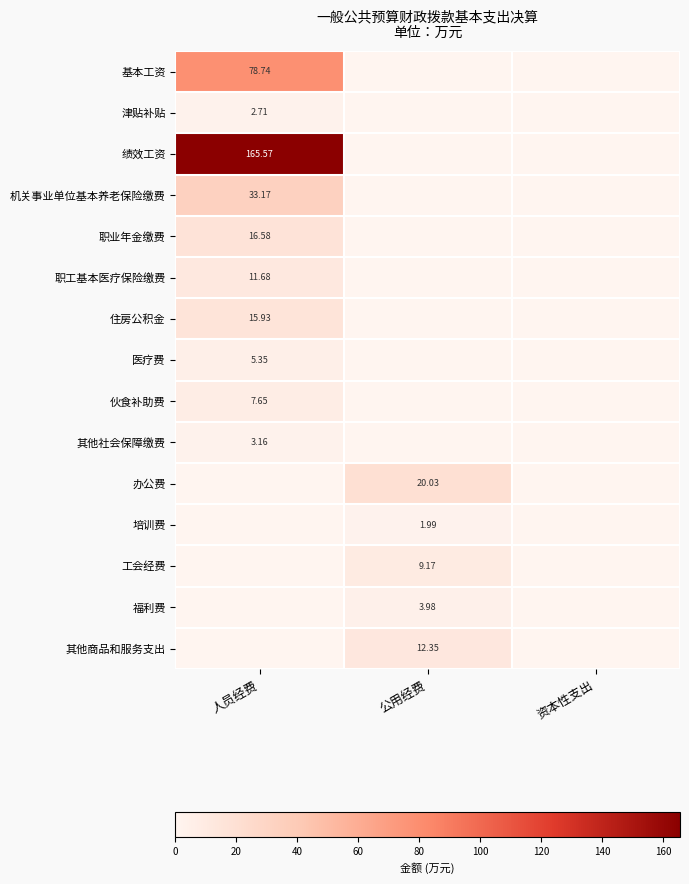

At 公用经费, list the series in order from largest to smallest.

办公费, 其他商品和服务支出, 工会经费, 福利费, 培训费, 基本工资, 津贴补贴, 绩效工资, 机关事业单位基本养老保险缴费, 职业年金缴费, 职工基本医疗保险缴费, 住房公积金, 医疗费, 伙食补助费, 其他社会保障缴费